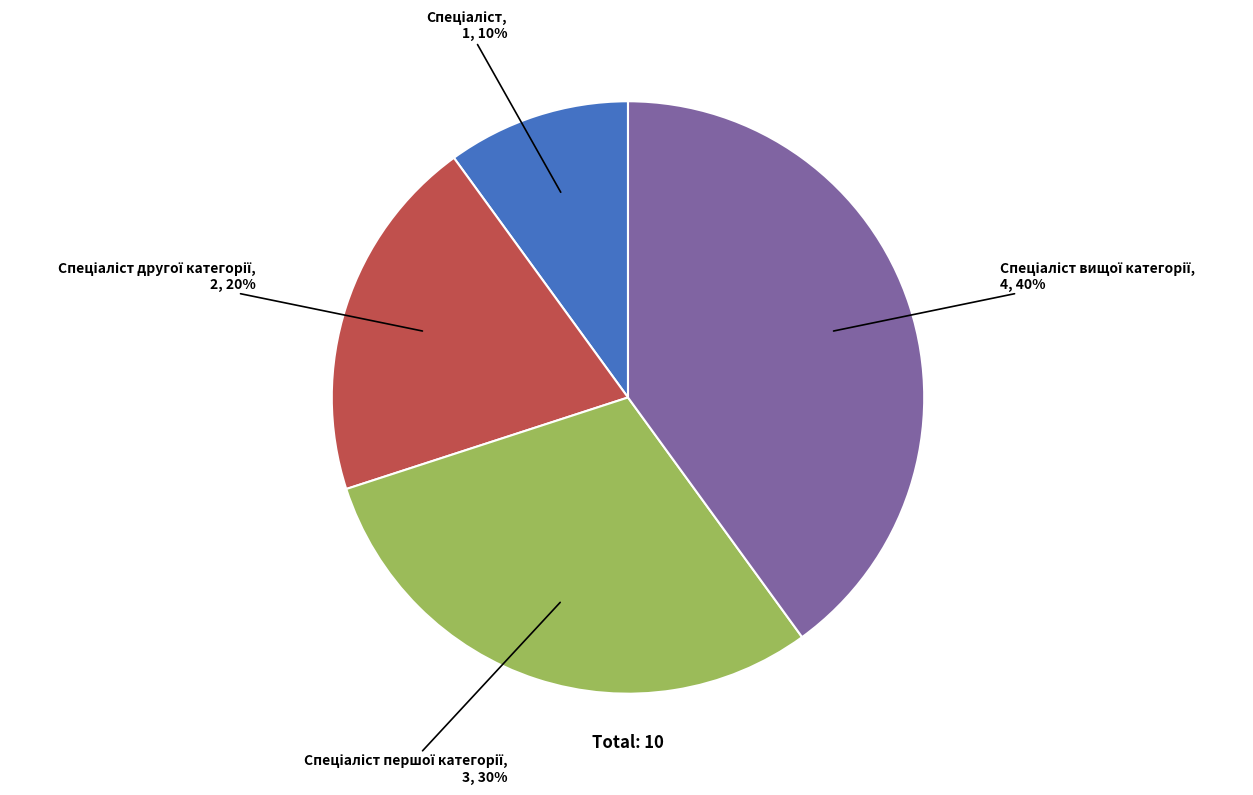

To the nearest percent, what is the difference between the largest and smallest slice percentages?

30%